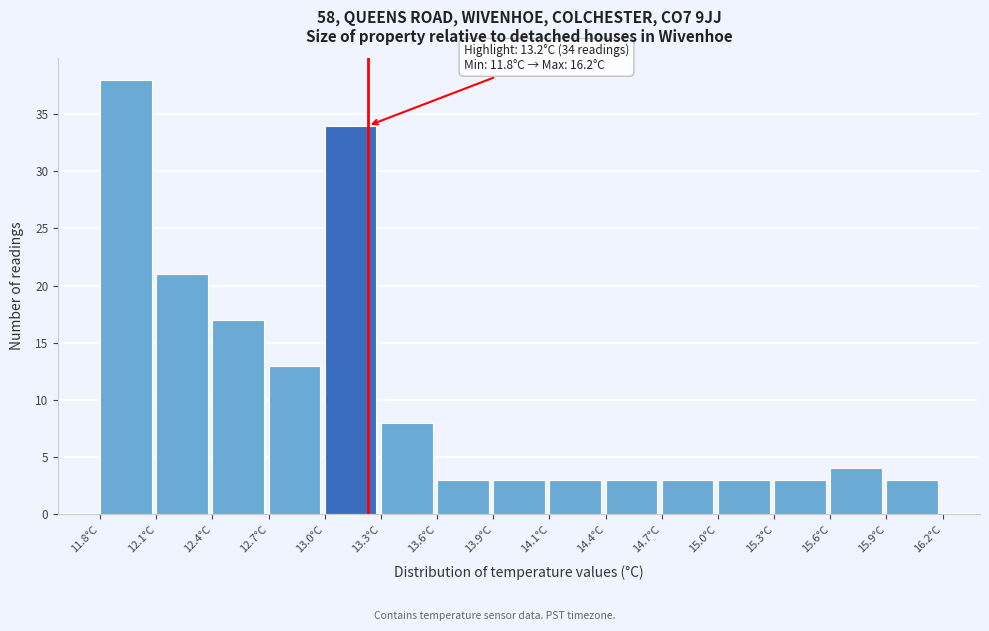

Over which range of the x-axis is the bar tallest?

11.80 to 12.10